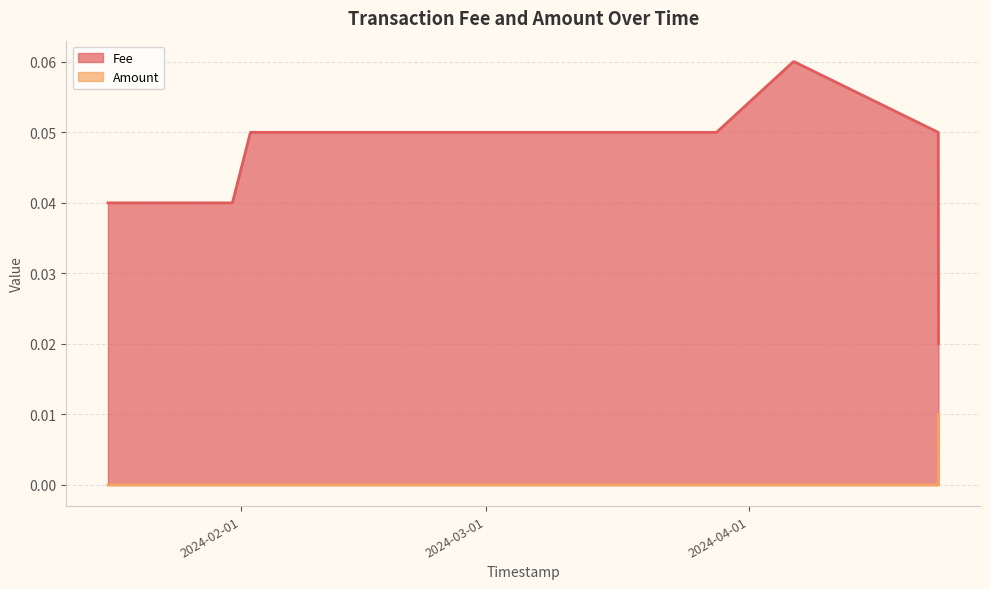

The value of Amount at 2024-03-19 09:08:35 is 0.0. True or false?

True